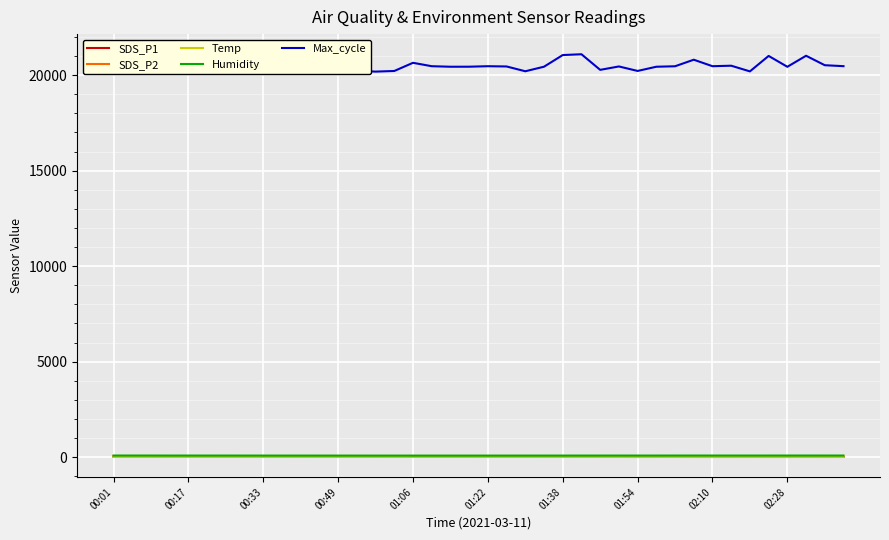

True or false: Max_cycle and SDS_P1 intersect in this chart.

False